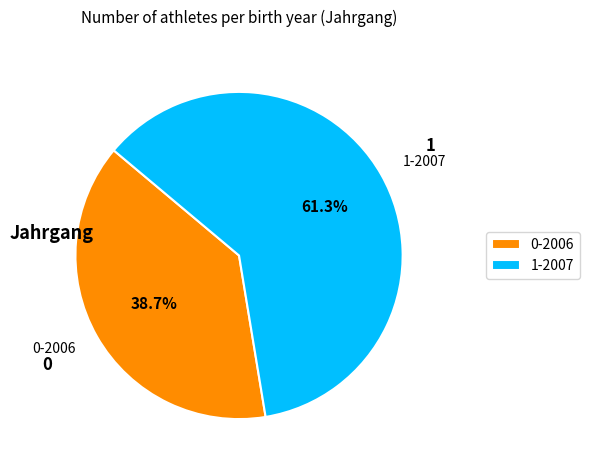

What percentage is NOT represented by 0-2006?

61.3%